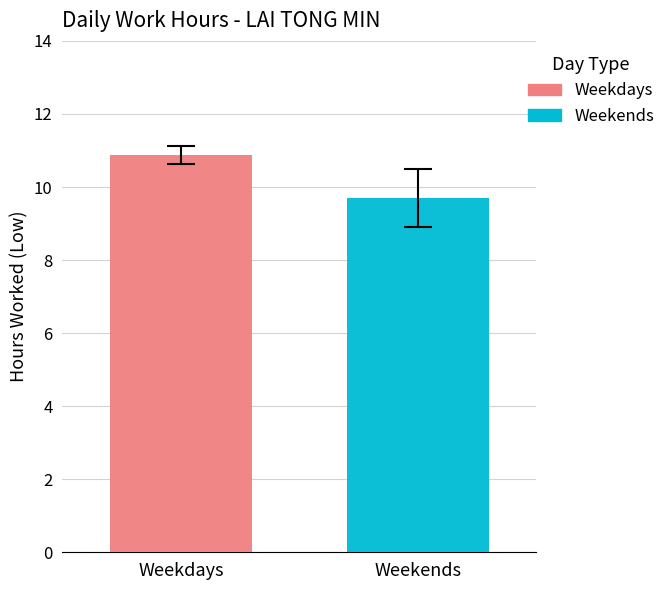

What is the lowest value of the Weekends series?

9.7